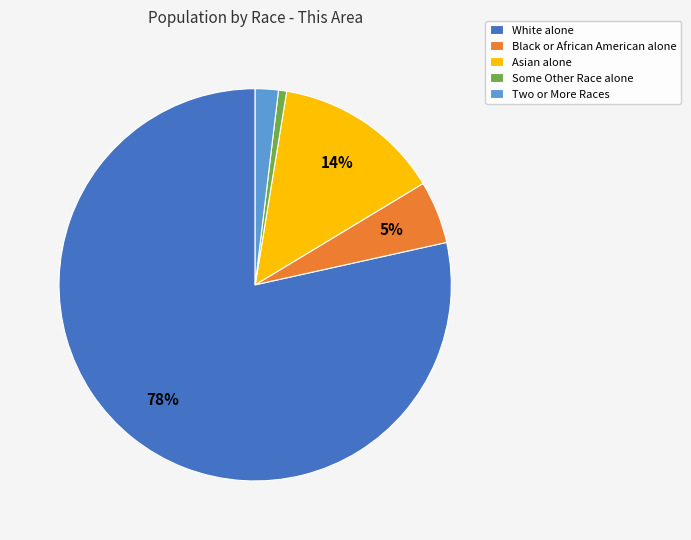

Between Asian alone and White alone, which is larger?

White alone